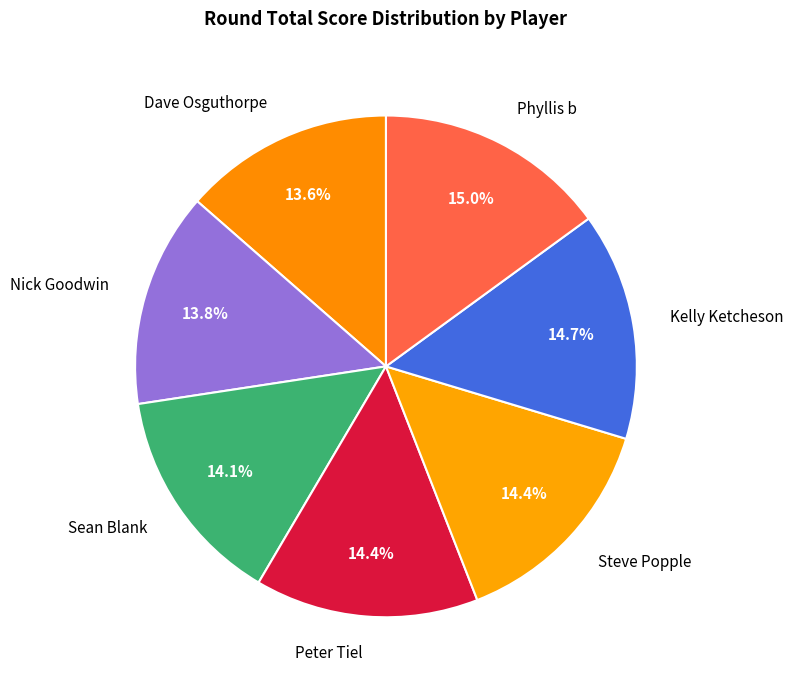

Is it true that Dave Osguthorpe is 2% of the pie?

False